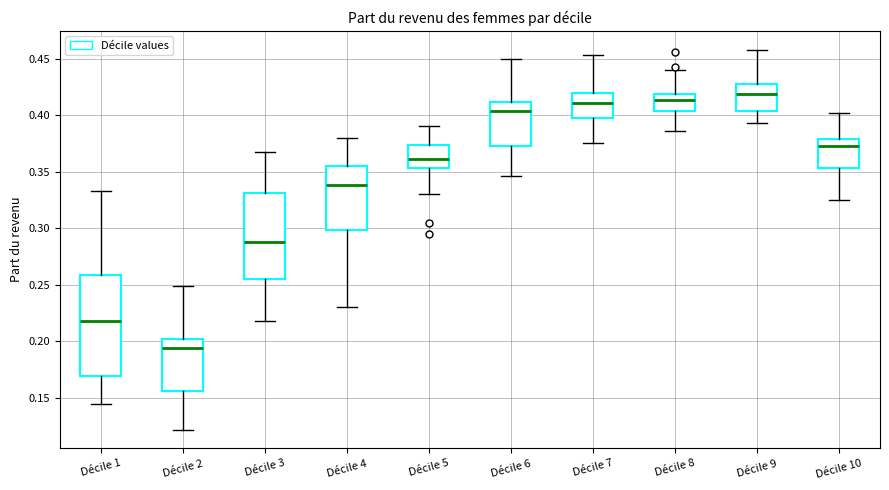

Which box's median line is the lowest?

Décile 2